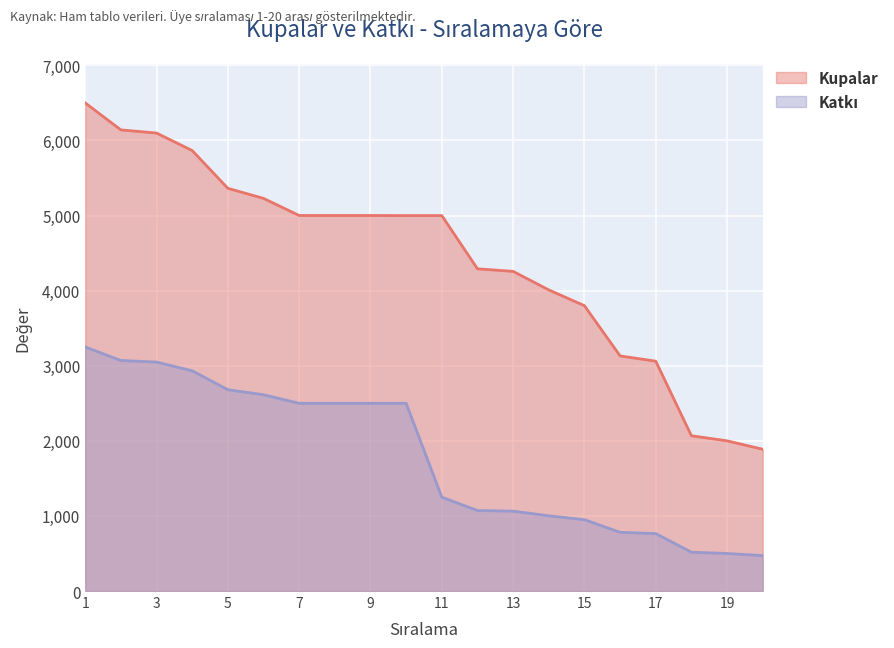

Count the number of categories in the chart.

20